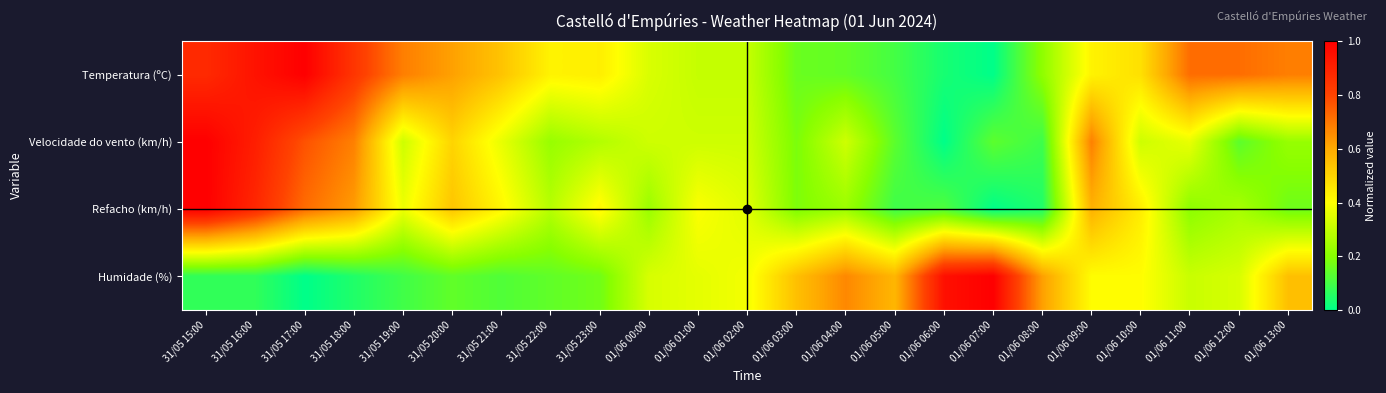

Which category has the highest value across all series?

31/05 17:00